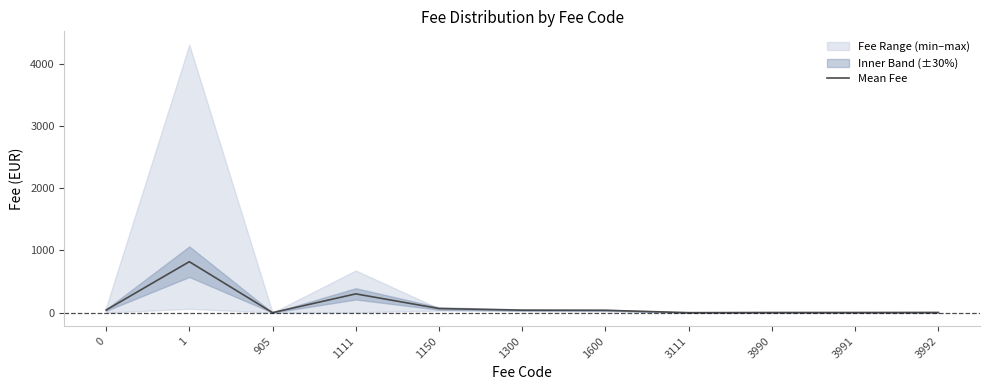

What is the difference between the values at 1600 and 3990?

35.4